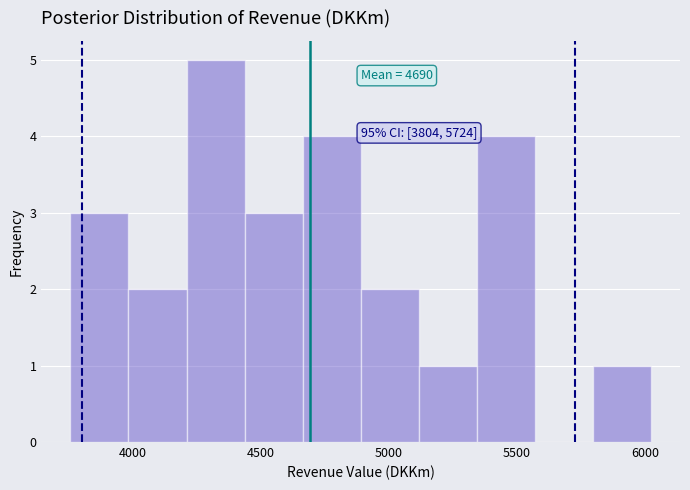

Which range on the x-axis has the tallest bar?

4200 to 4450